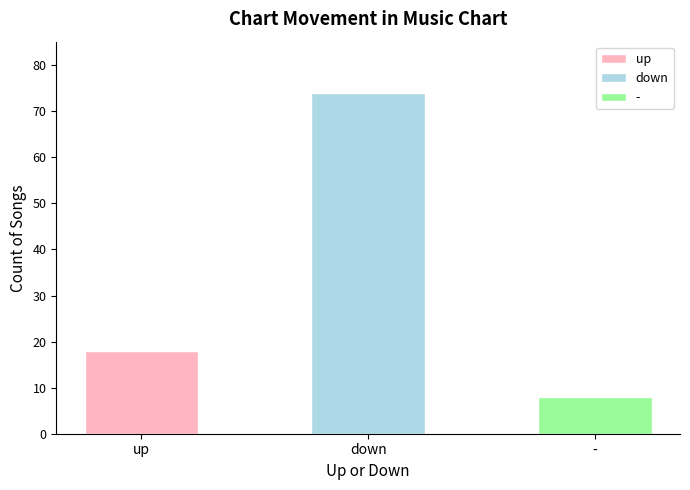

At which label is the value closest to 41?

up